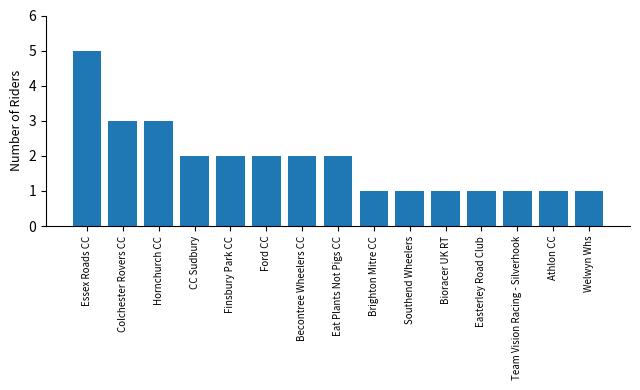

How many values are below 2?

7